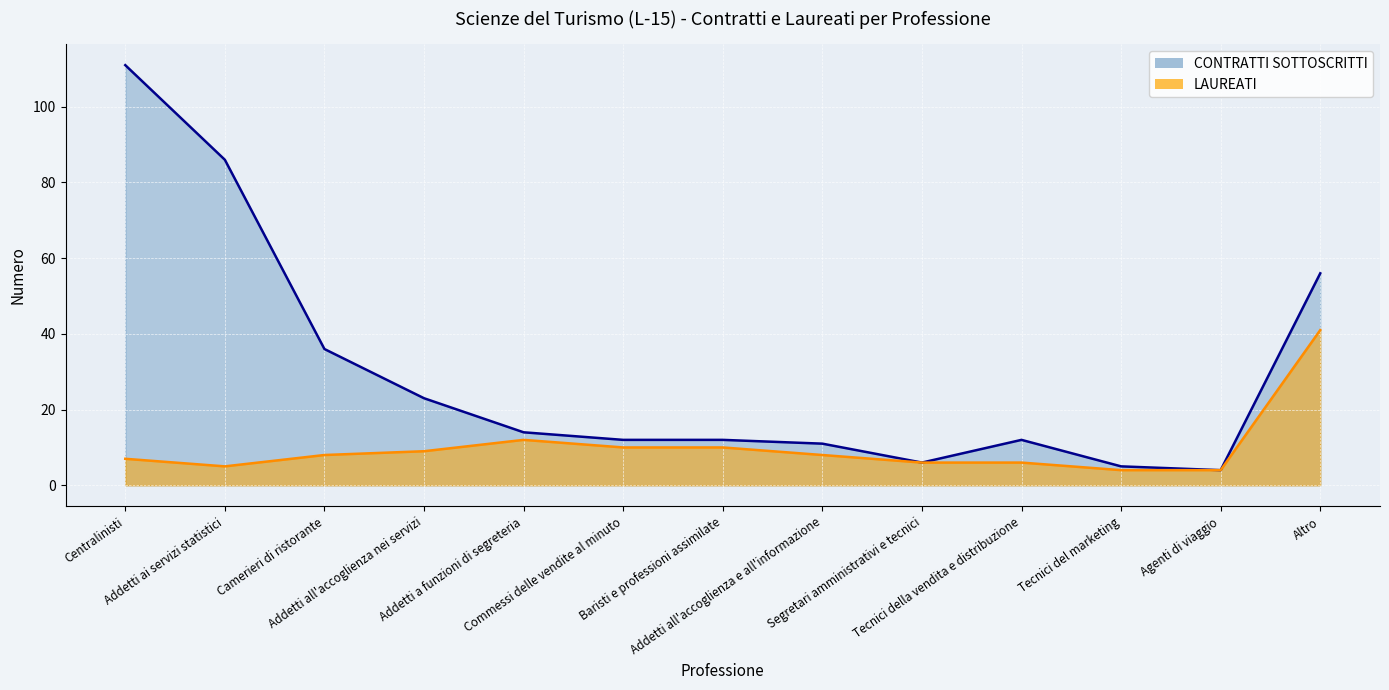

True or false: CONTRATTI SOTTOSCRITTI and LAUREATI cross at least once.

False